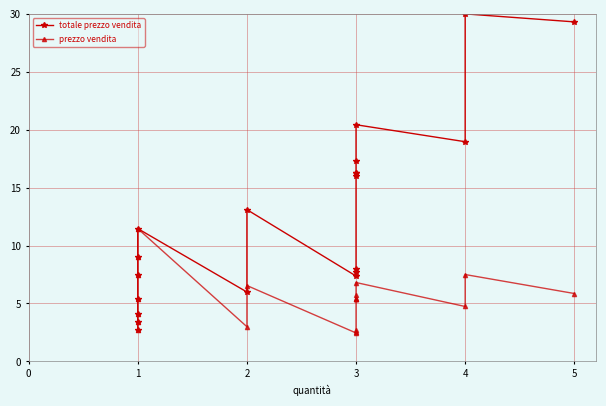

What is the greatest value displayed?

30.0